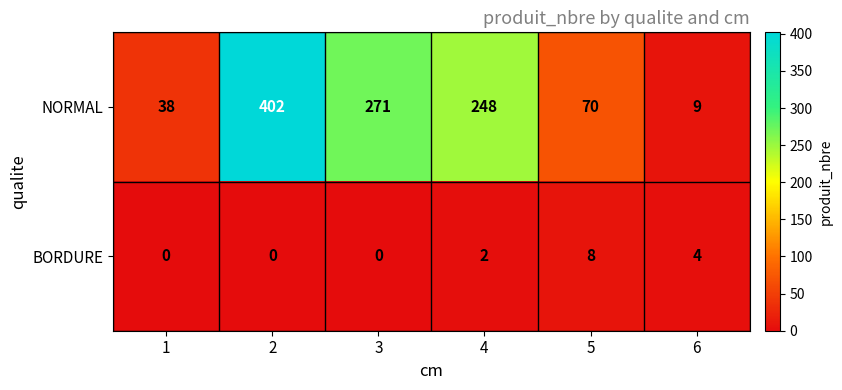

What is the difference between the highest and lowest values at 6?

5